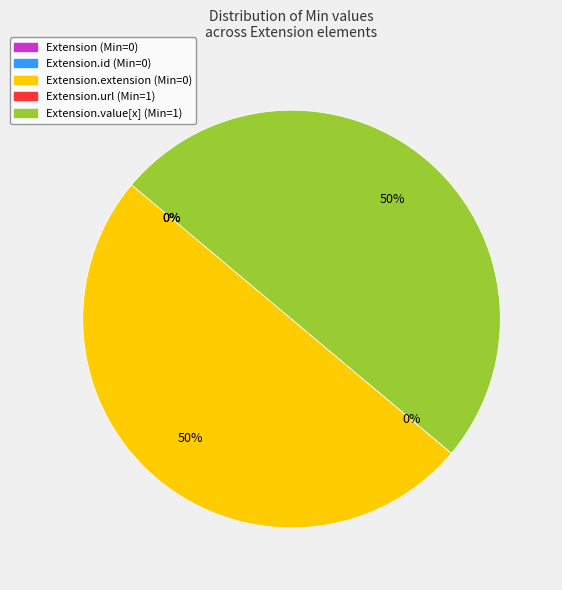

To the nearest percent, what is the average slice percentage?

20%